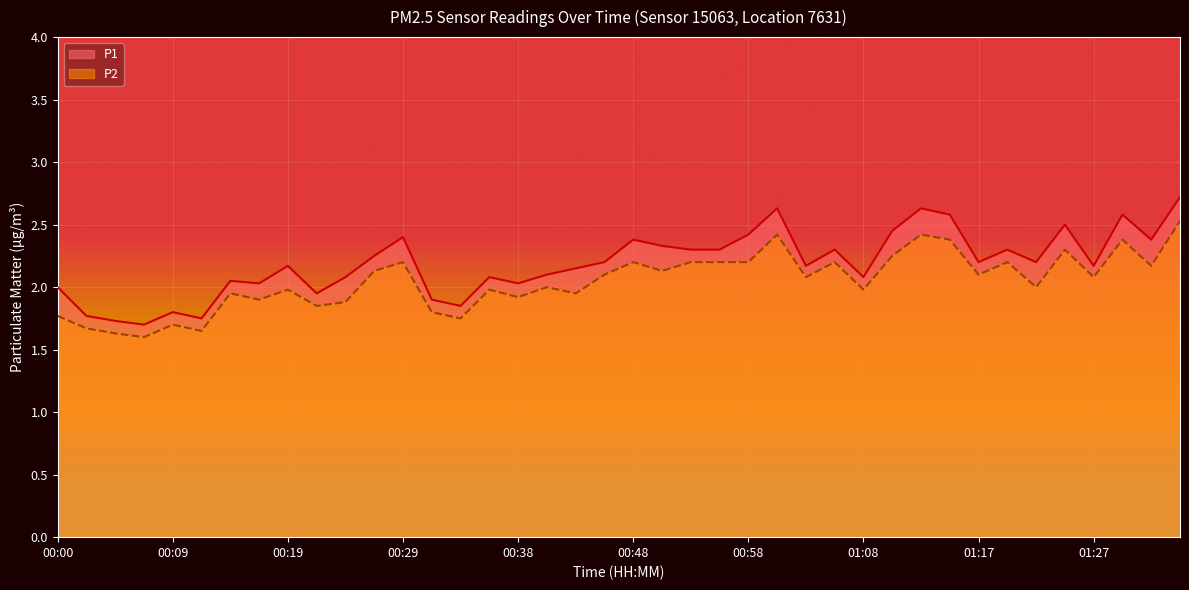

True or false: P2 and P1 cross at least once.

False